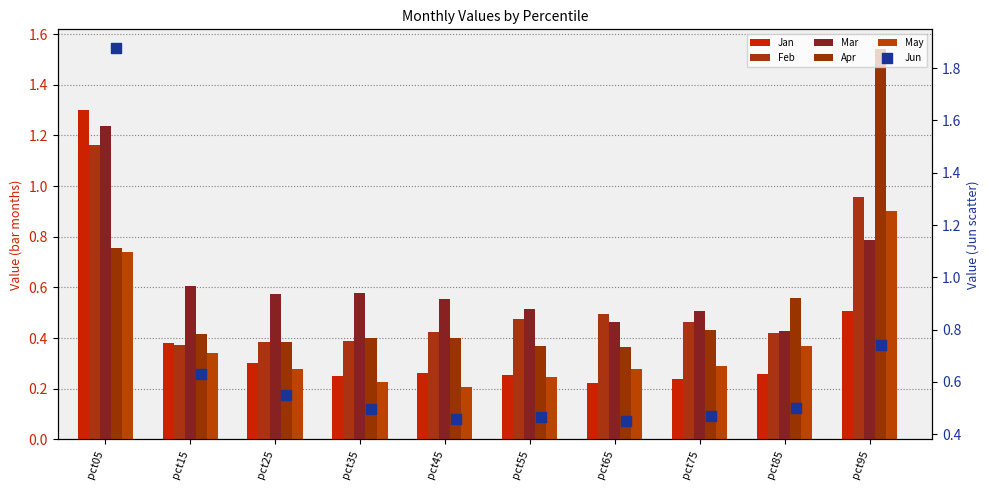

At how many categories does at least one series exceed 1?

2